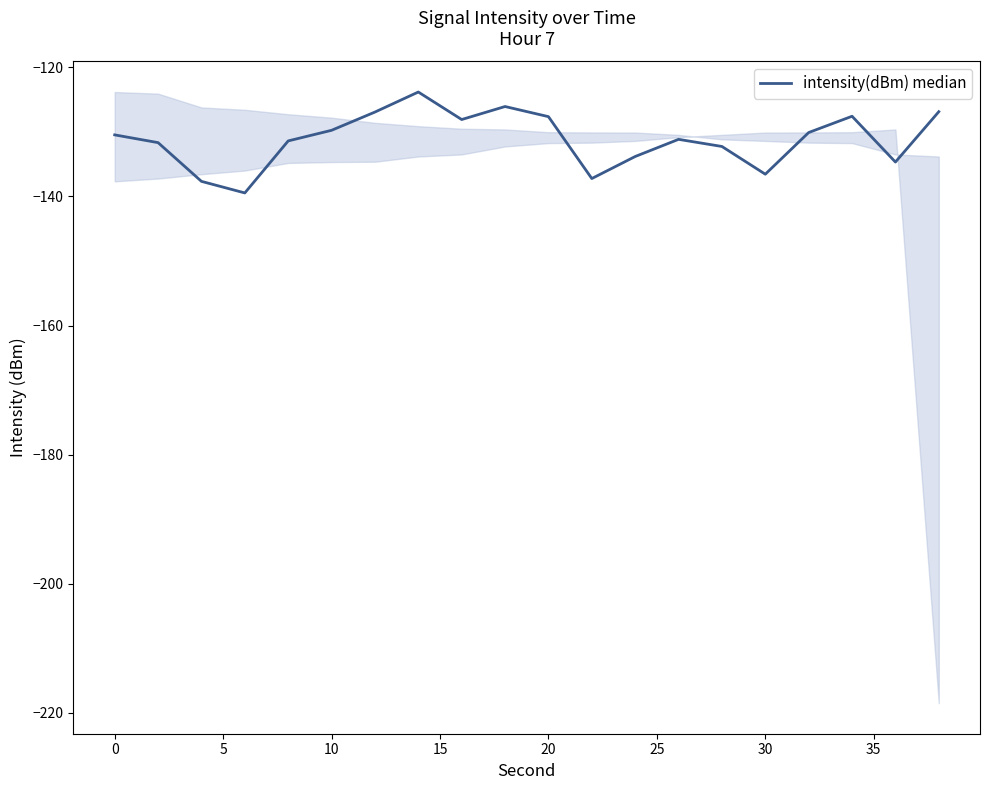

How many points are higher than both their immediate neighbors (excluding endpoints)?

4